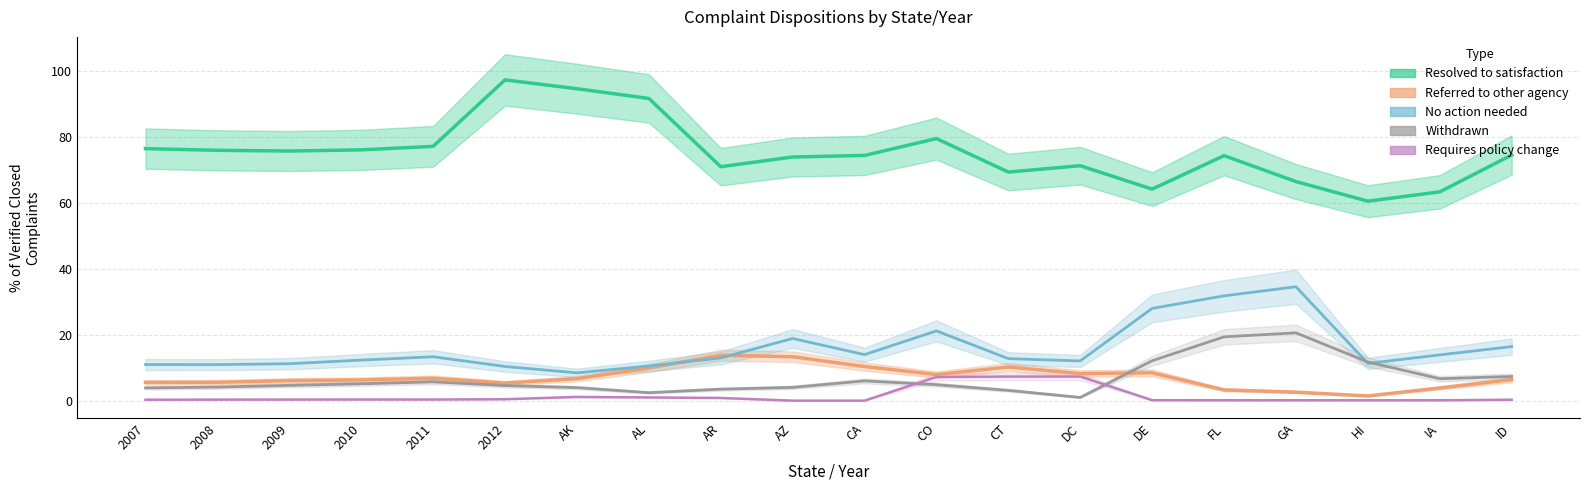

Where is the first local maximum for Requires policy change?

2010